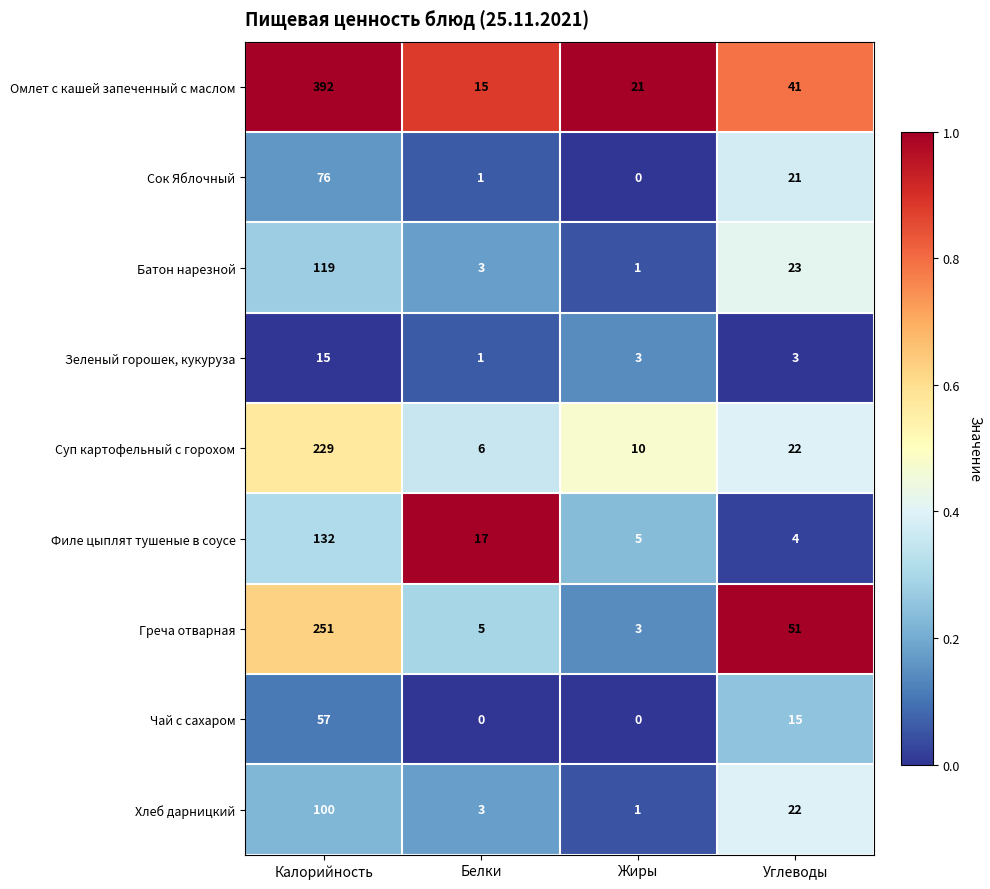

What is the difference between the second highest and minimum values in the Хлеб дарницкий series?

21